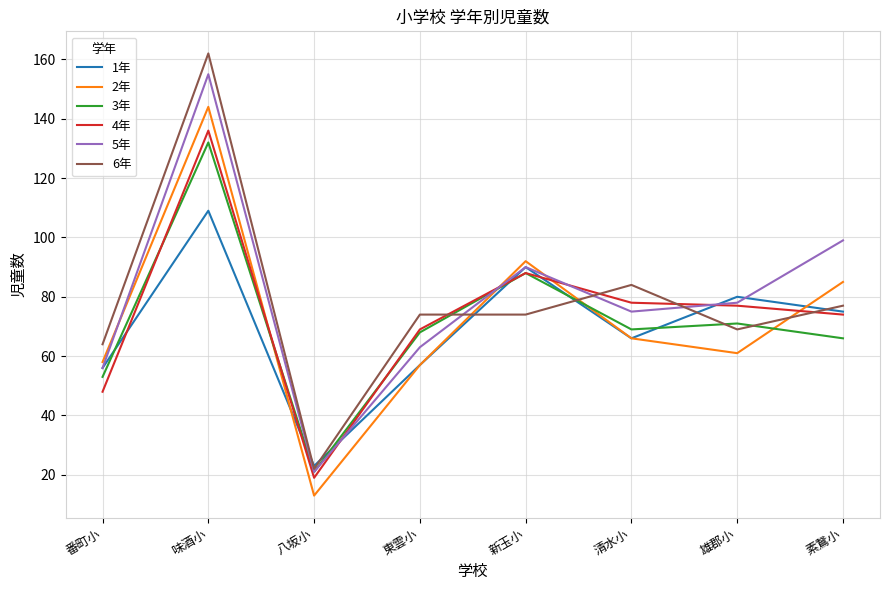

At which label does 2年 first exceed 66?

味酒小